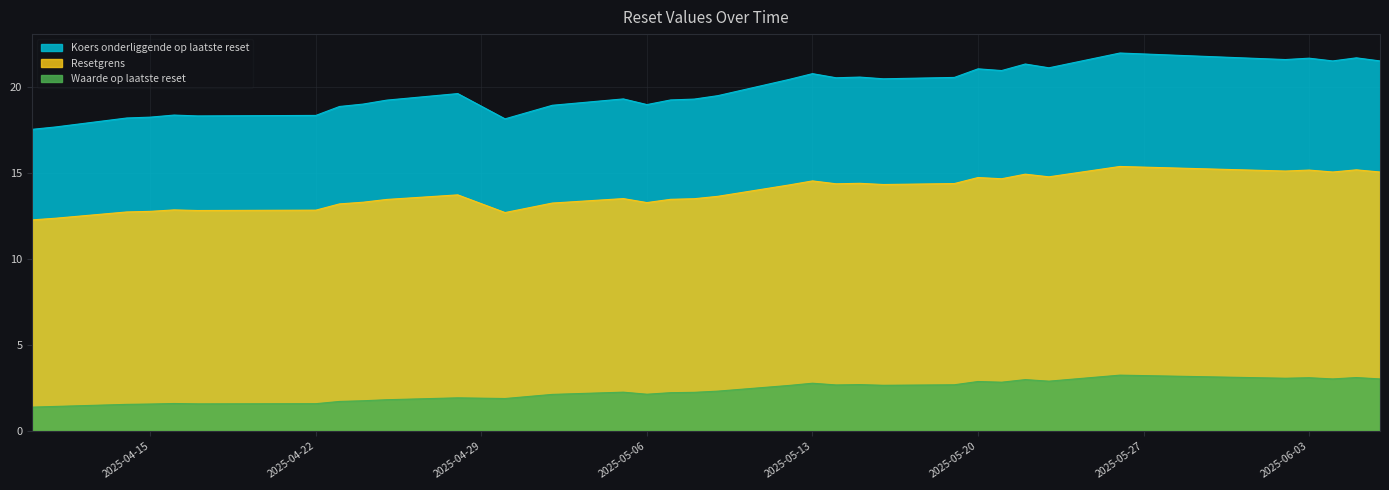

In Waarde op laatste reset, how many points are higher than both neighbors (excluding endpoints)?

10